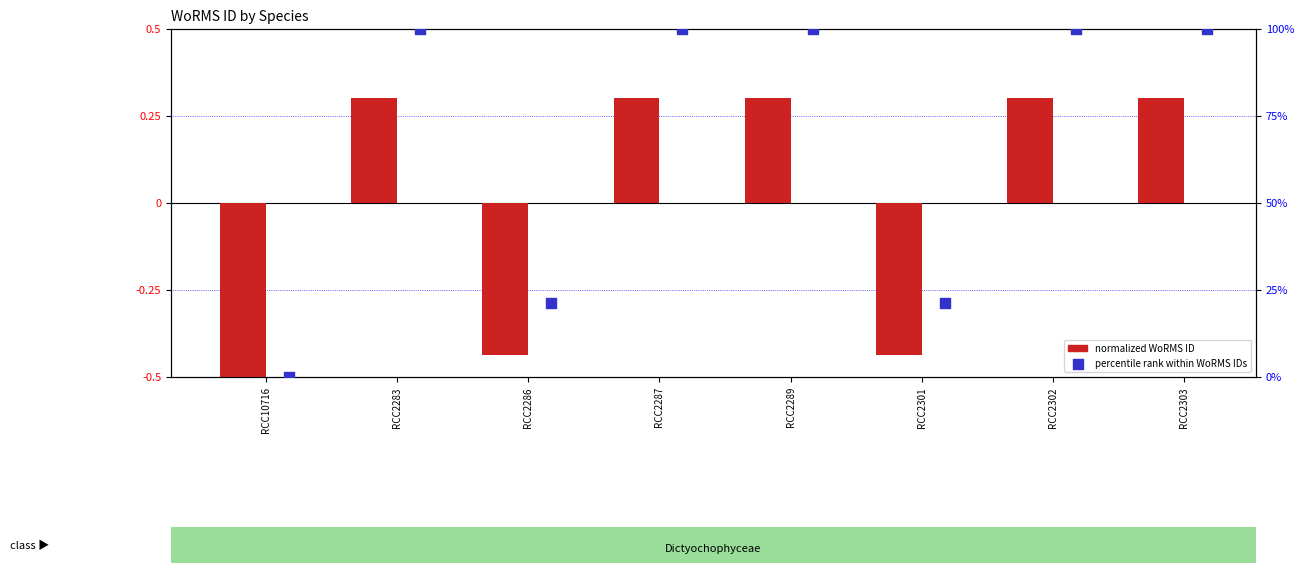

Which series contains the lowest Y value?

normalized WoRMS ID